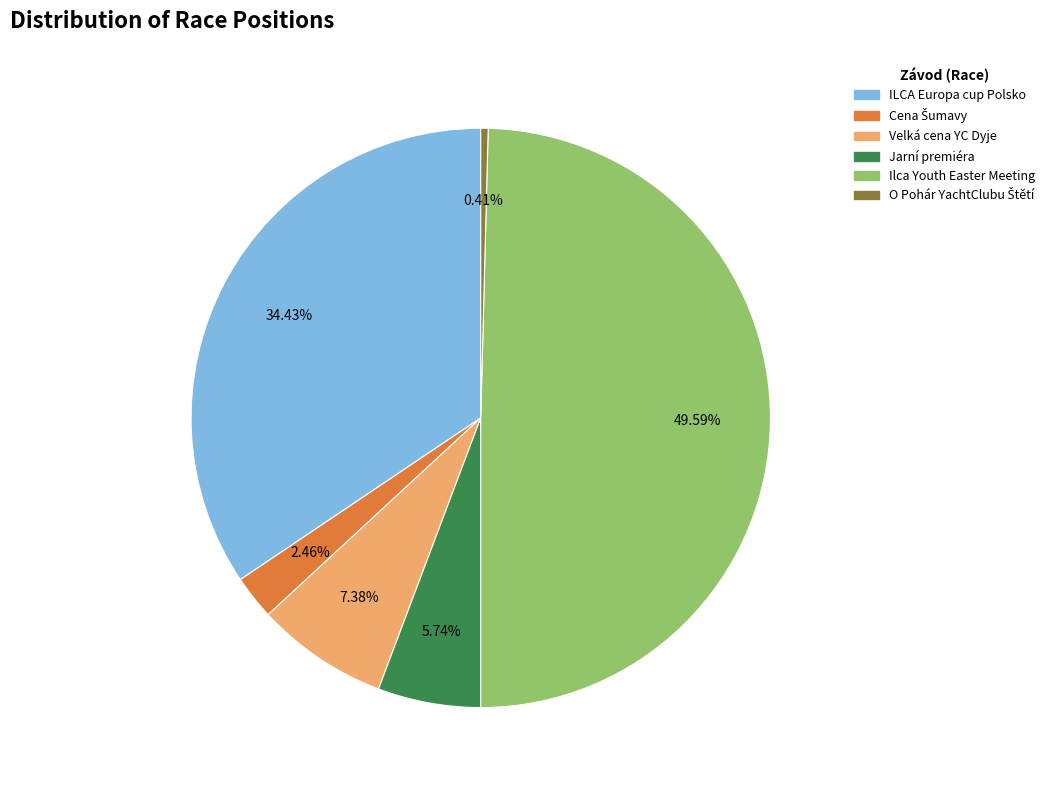

What is the largest slice in the pie chart?

Ilca Youth Easter Meeting